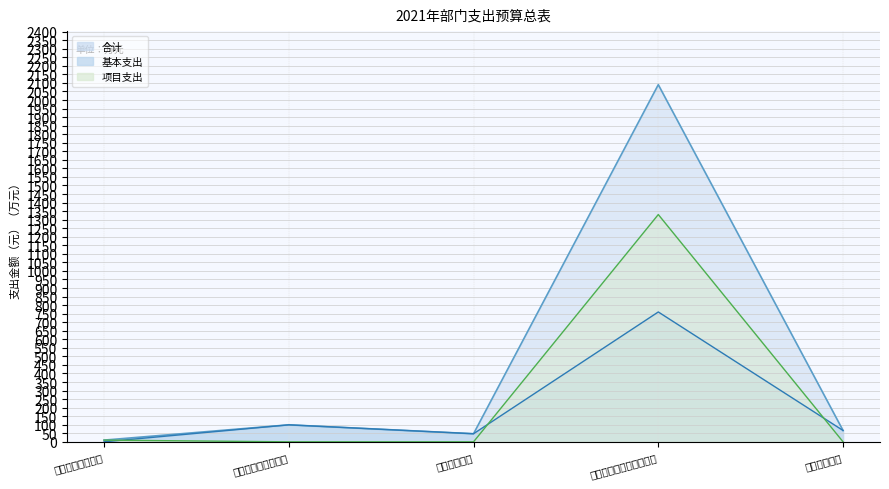

What is the approximate value of 项目支出 at 一般公共服务支出?

10.0